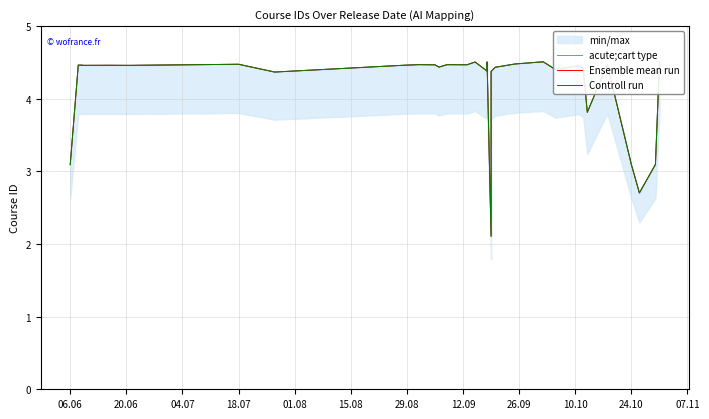

What is the greatest value displayed?

4.5